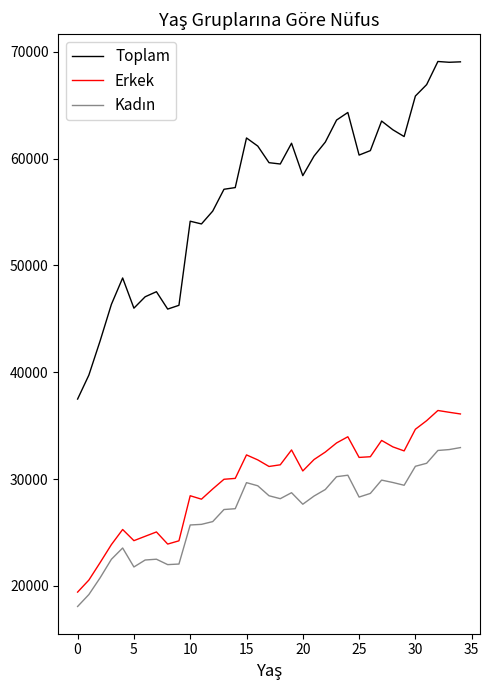

How many lines are shown in the chart?

3